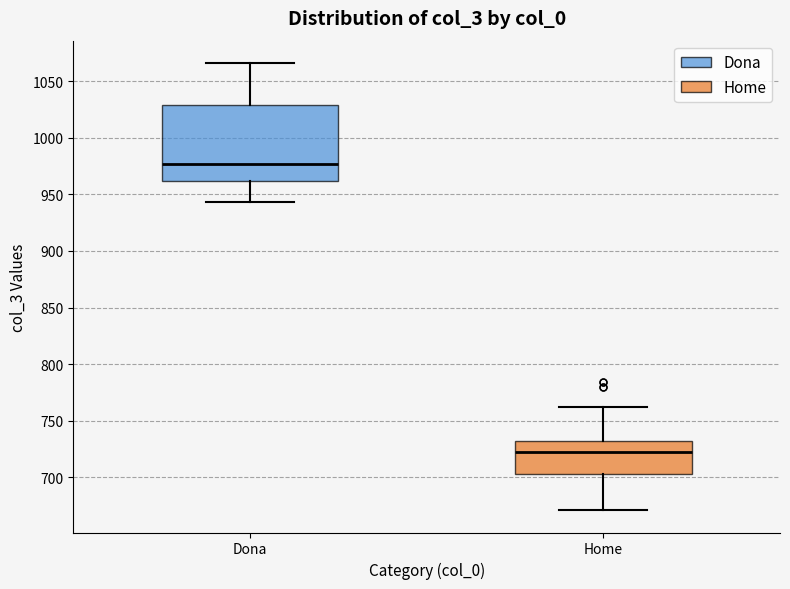

Reading left to right, read every box against the y-axis: the position of its median line, the range the box covers, and the ends of its whiskers. The values are not printed on the chart, so give them approximately, as read against the axis.

Dona: median 975, box 960 to 1030, whiskers 945 to 1065
Home: median 725, box 705 to 730, whiskers 670 to 760